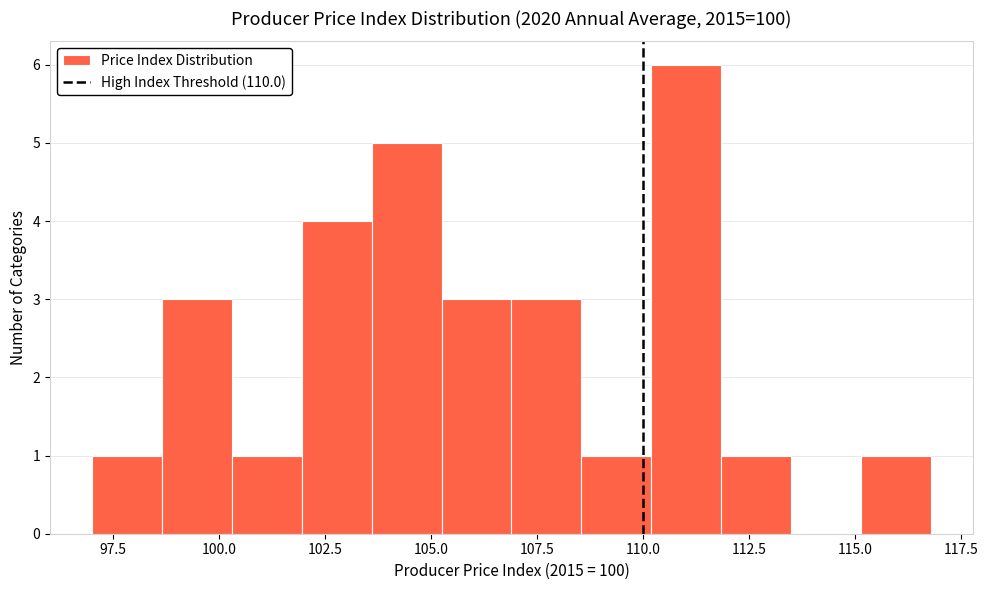

Around what value on the x-axis is the tallest bar? Give the approximate position of its centre, as read against the axis.

111.0